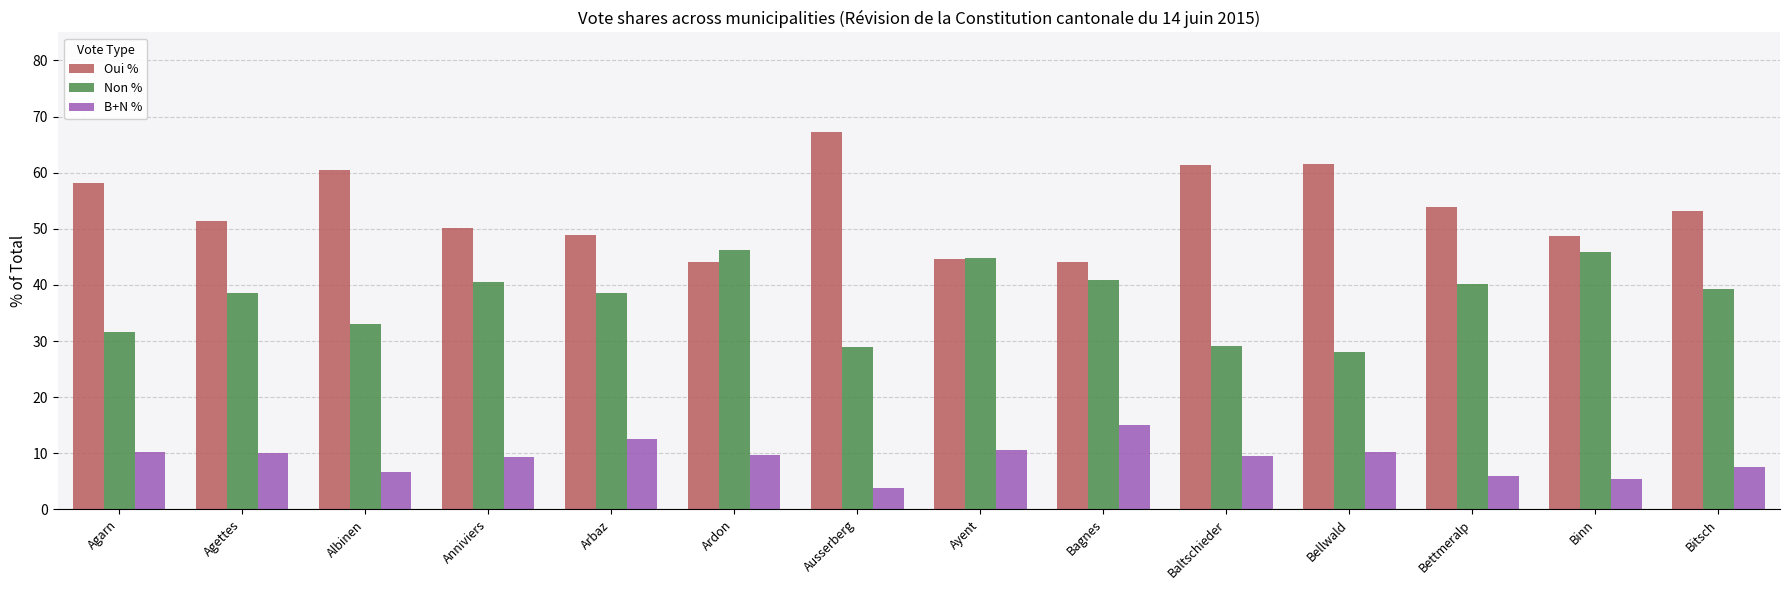

Which series has the largest total across all categories?

Oui %